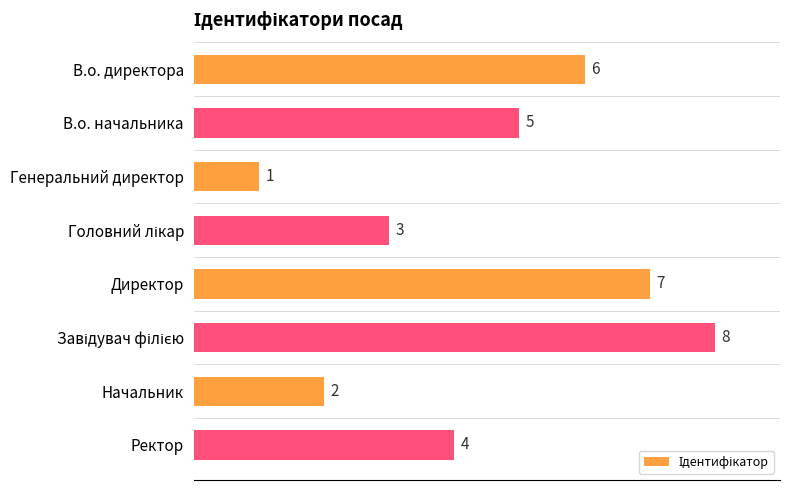

What is the label of the 7th bar from the bottom?

В.о. начальника